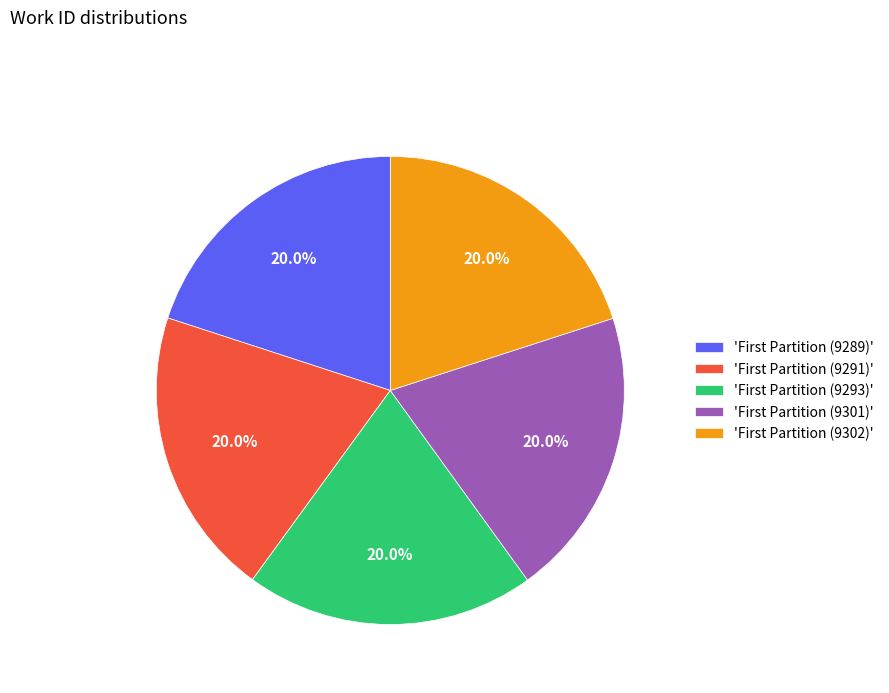

Does any single category account for the majority?

No